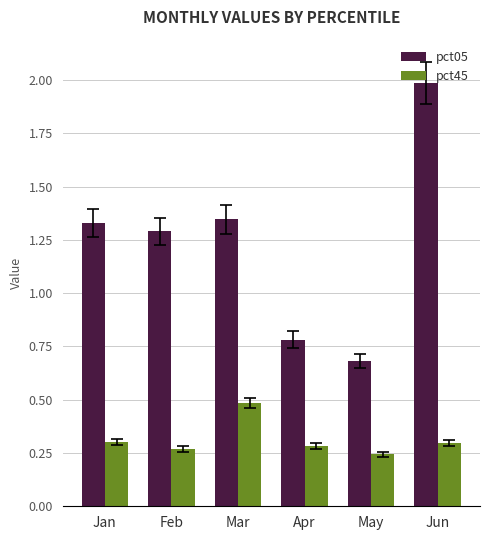

List the series in order of their overall mean, highest first.

pct05, pct45